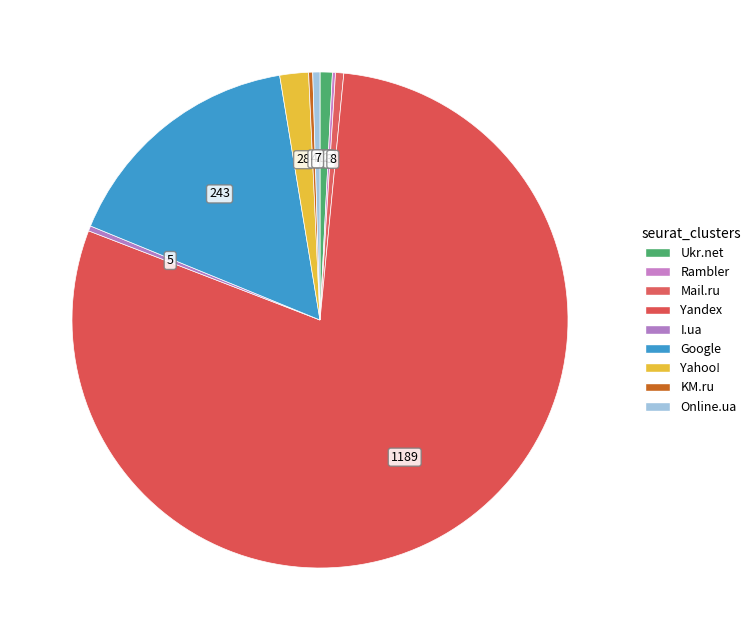

Is the sum of Ukr.net and Yahoo! greater than half?

No